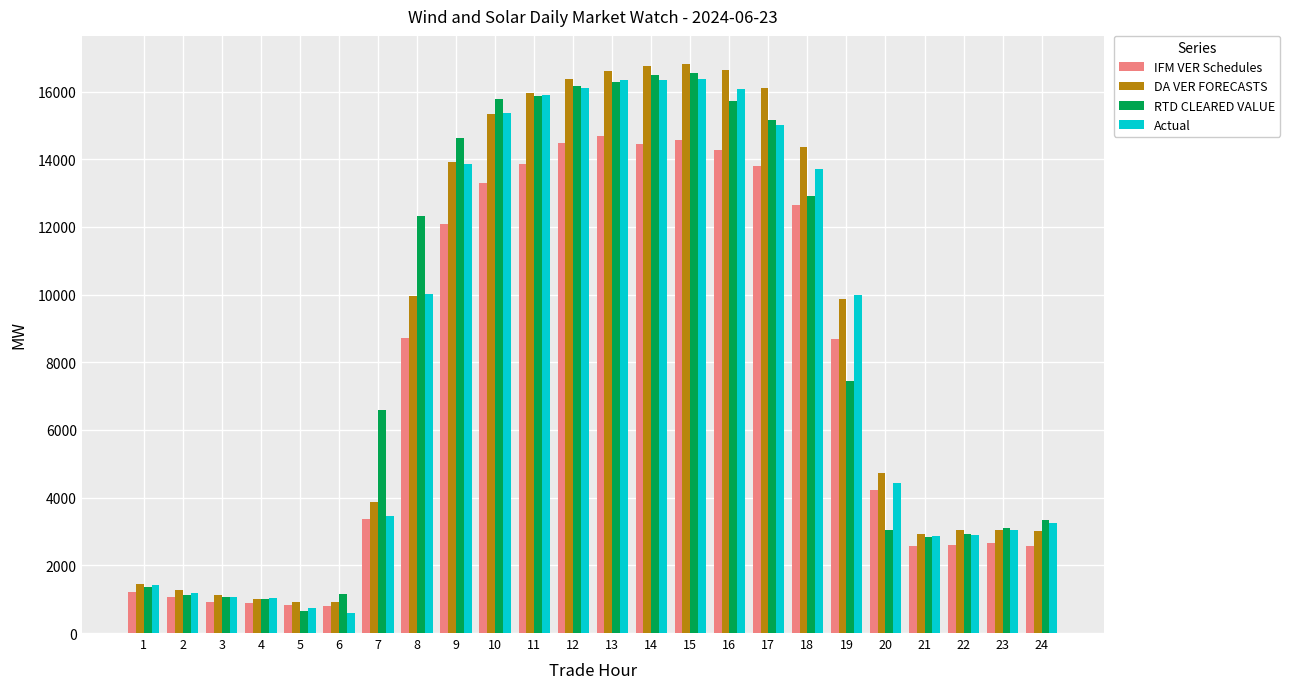

Which series has the largest range (max minus min)?

DA VER FORECASTS